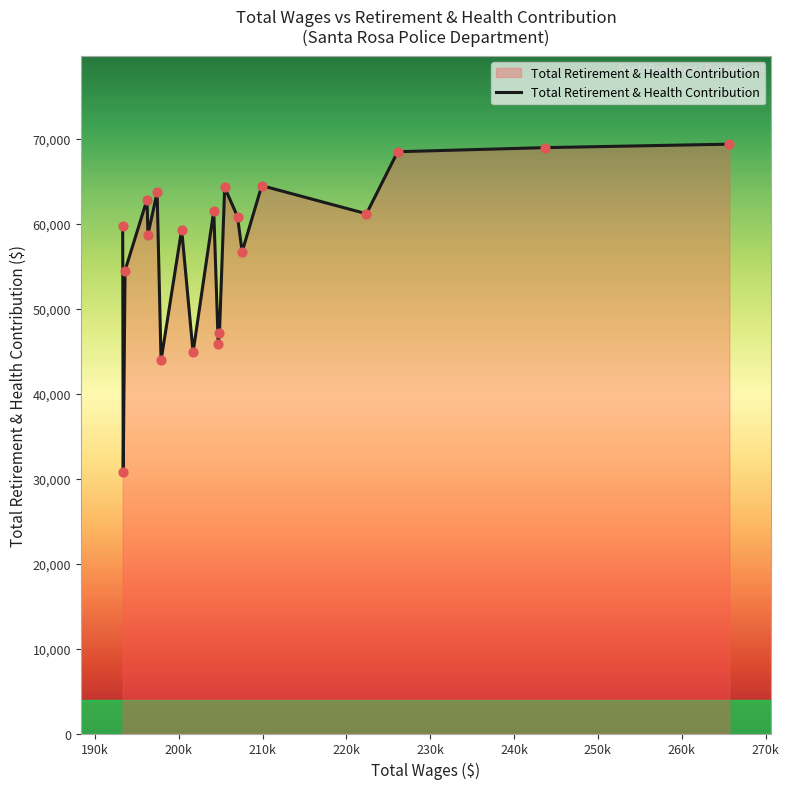

What is the maximum value shown in the chart?

69373